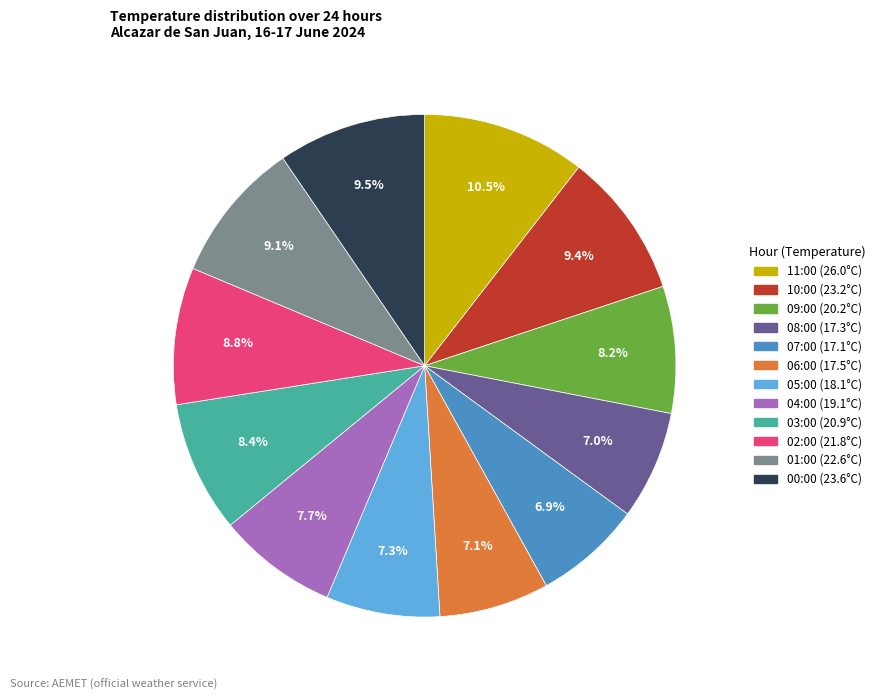

Is there any slice that represents more than half of the pie?

No